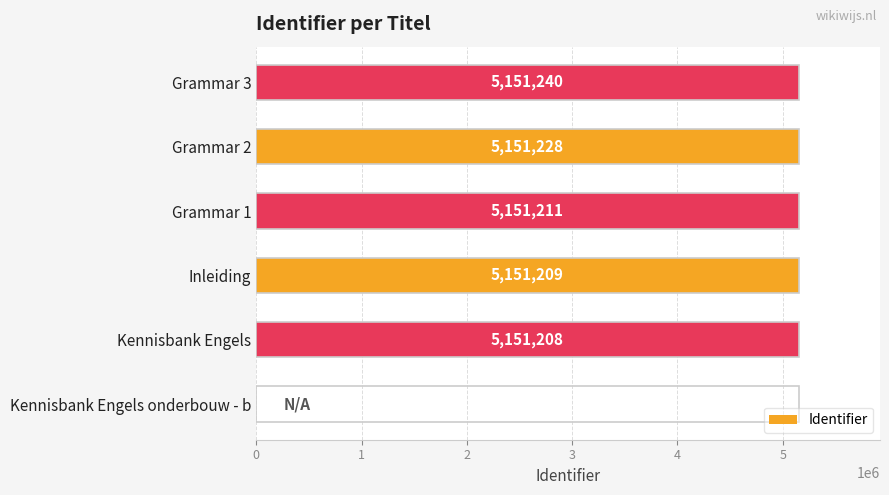

What is the approximate value at Grammar 2?

5151228